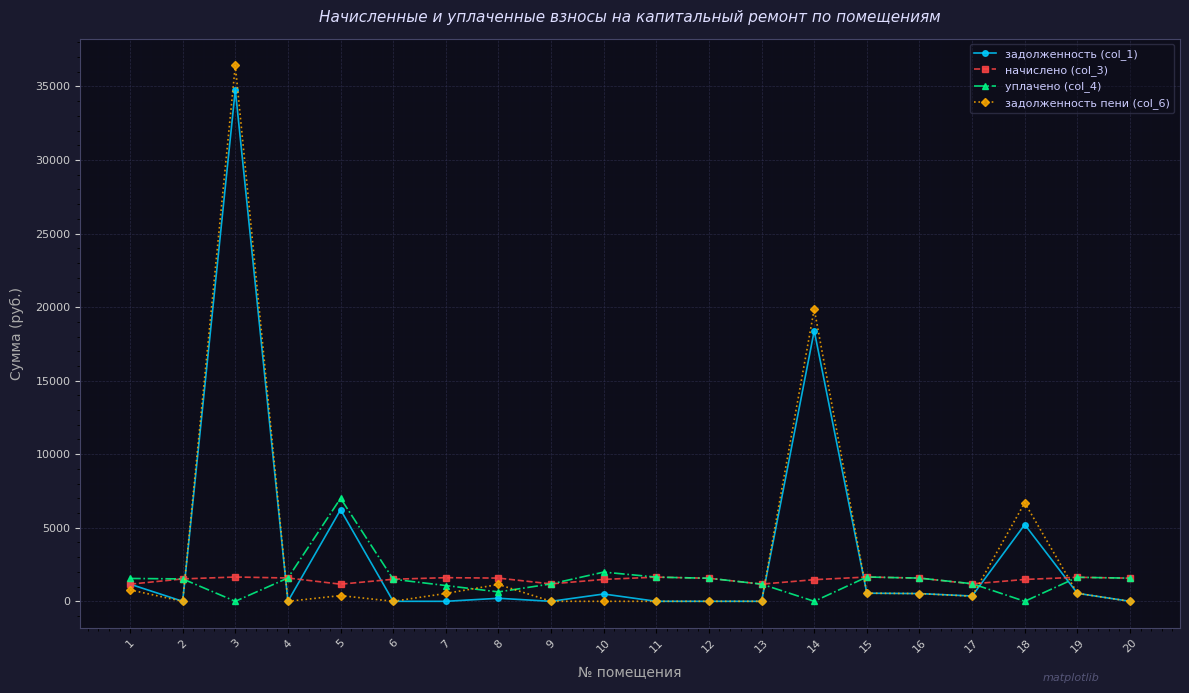

What is the average value of the задолженность (col_1) series?

3423.0